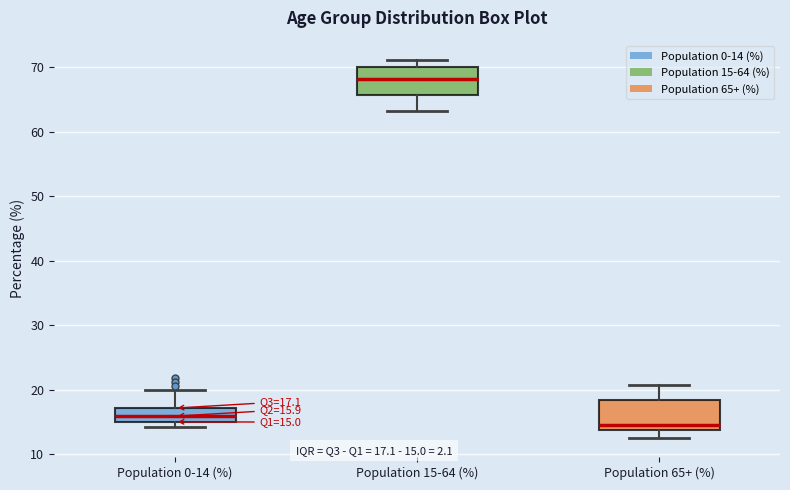

Which box's median line is the lowest?

Population 65+ (%)